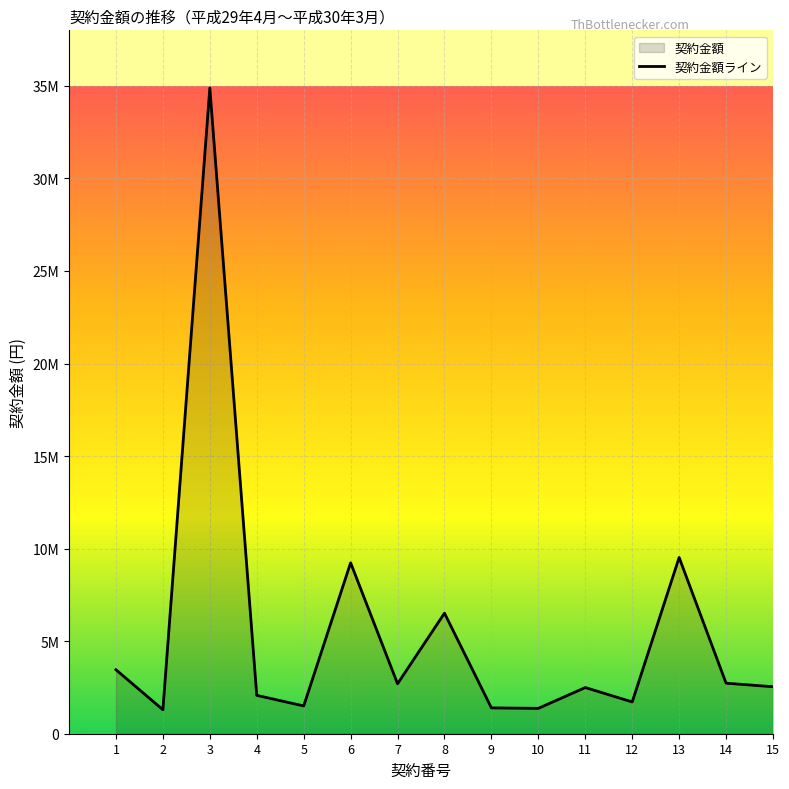

What is the value of the 9th point from the left?

1395360